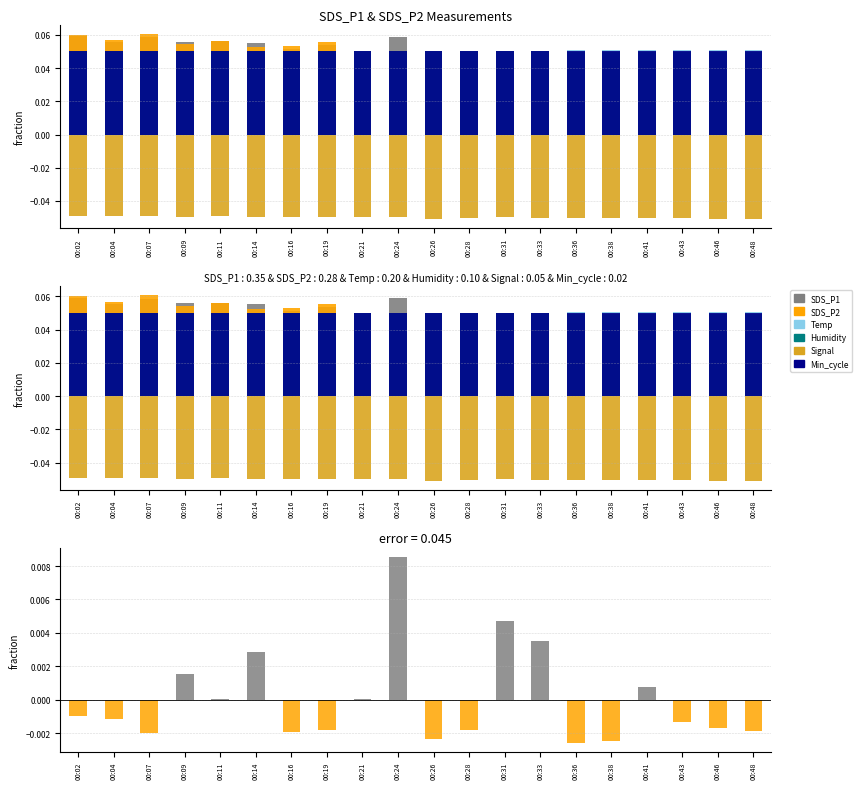

Between 00:46 and 00:11, which is larger?

00:11